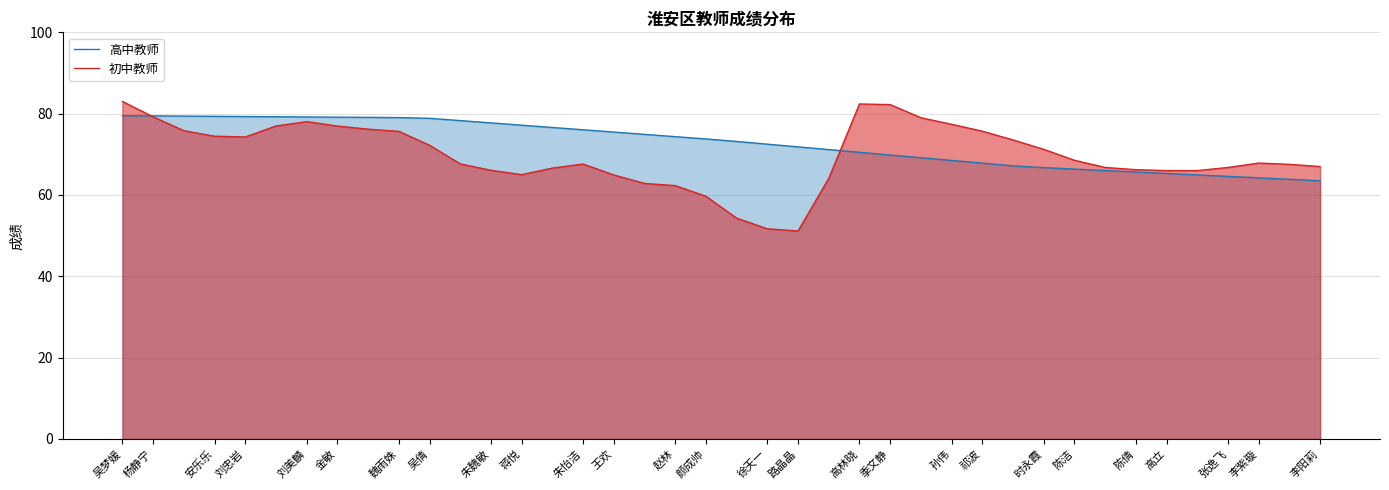

How many values in the 初中教师 series exceed 67?

23